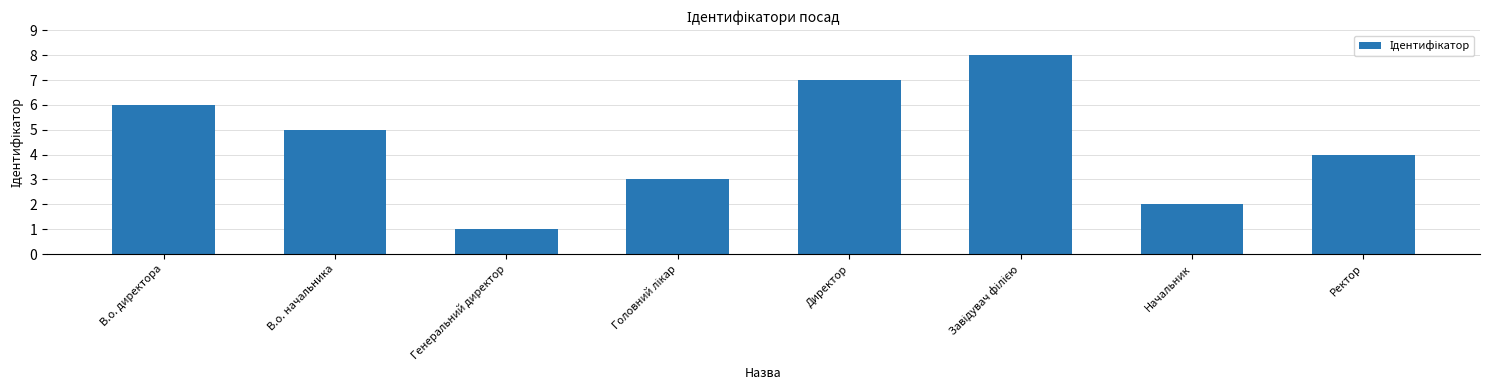

Which category has the lowest value across all series?

Генеральний директор